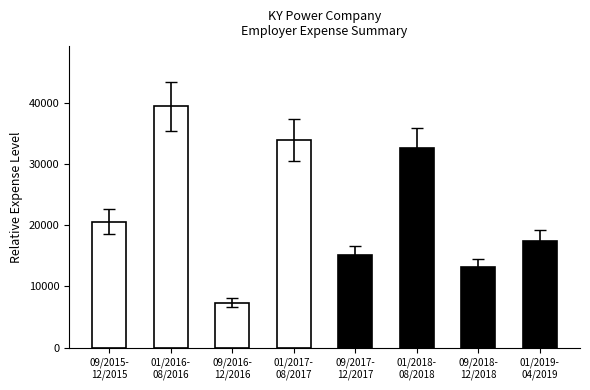

What position from the right is 09/2017-
12/2017?

4